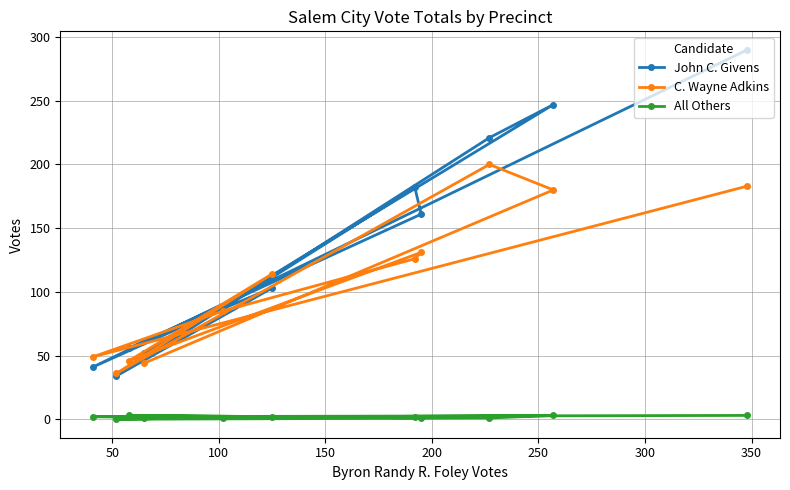

Which series has the largest range (max minus min)?

John C. Givens